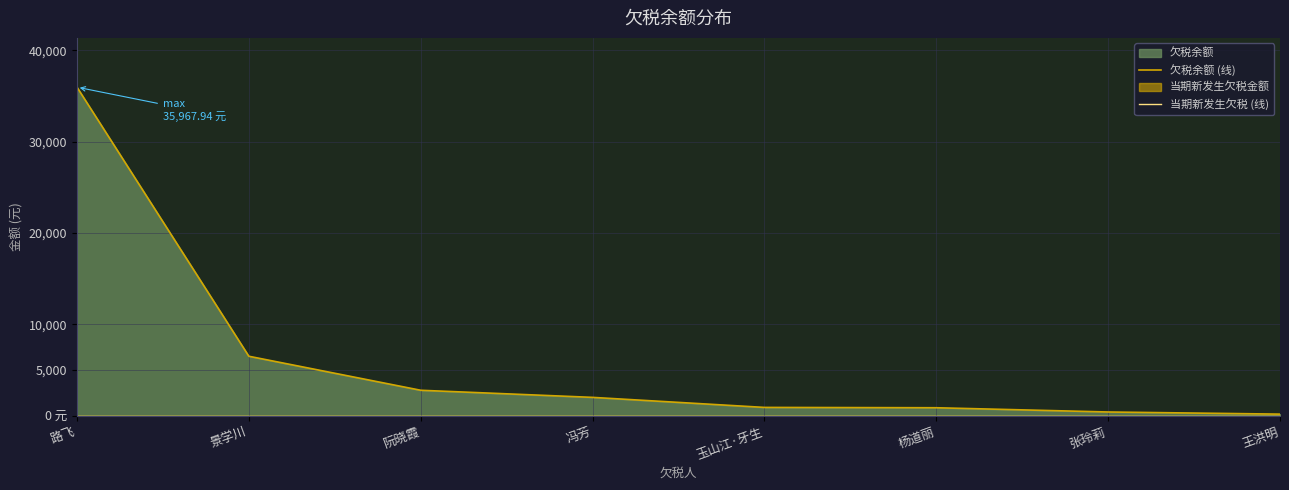

True or false: 欠税余额 (线) has a value of 62.7 at 王洪明.

False